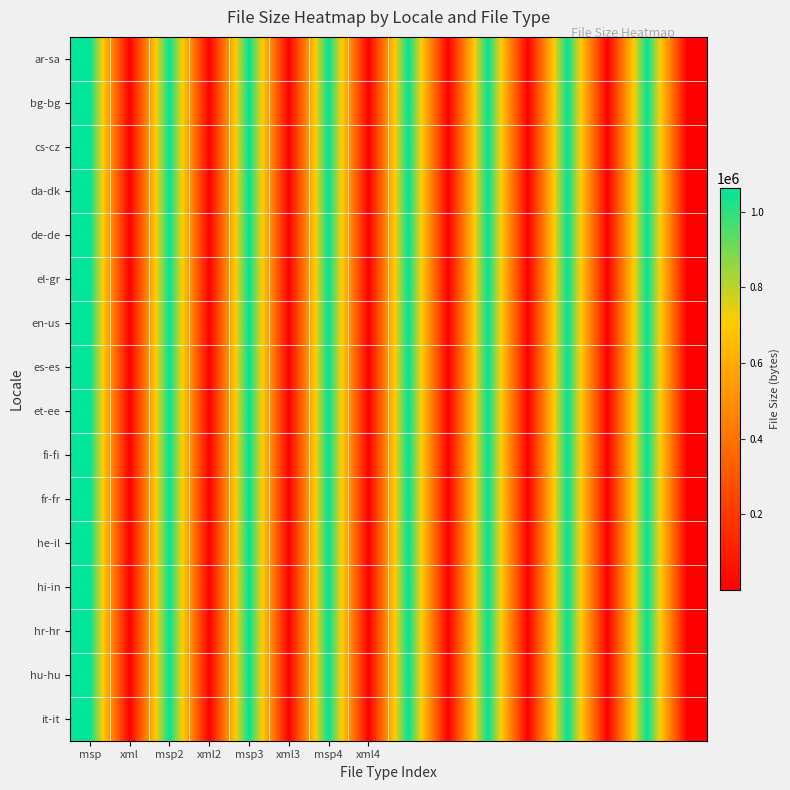

Which series has the largest total across all categories?

ar-sa